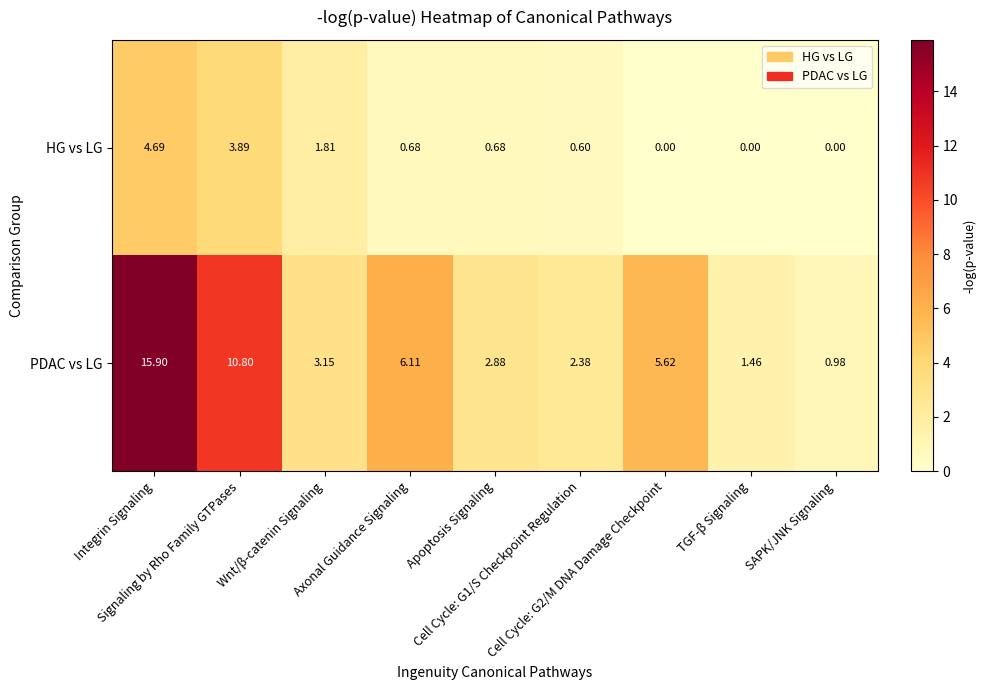

Which series has the largest range (max minus min)?

PDAC vs LG